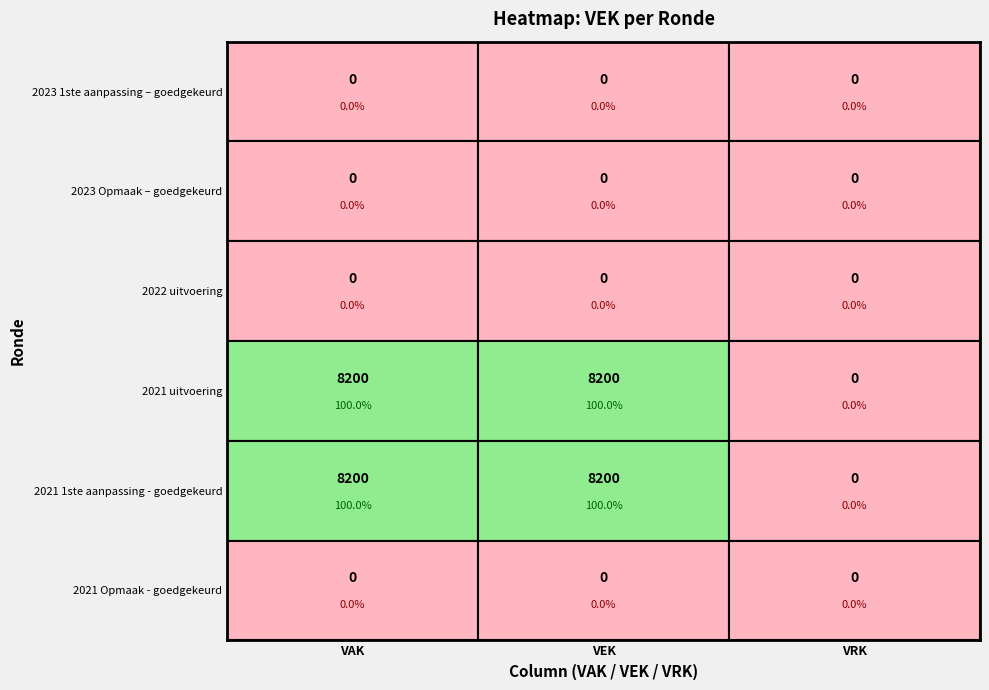

What is the maximum value shown in the chart?

8200